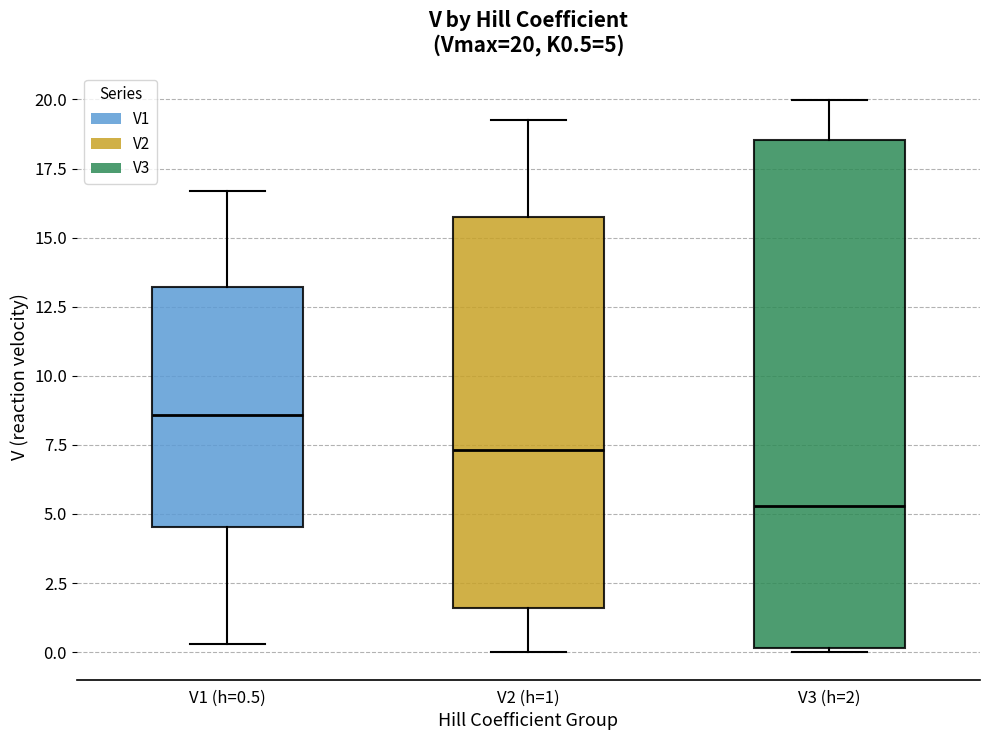

Which box has the highest median line?

V1 (h=0.5)